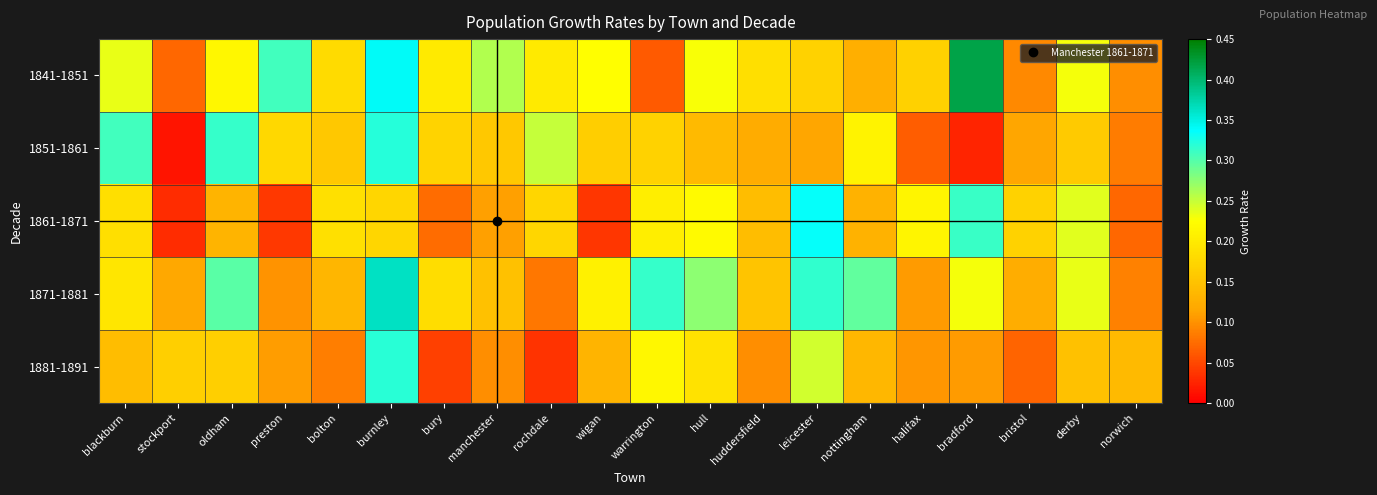

How many series are shown in this chart?

5